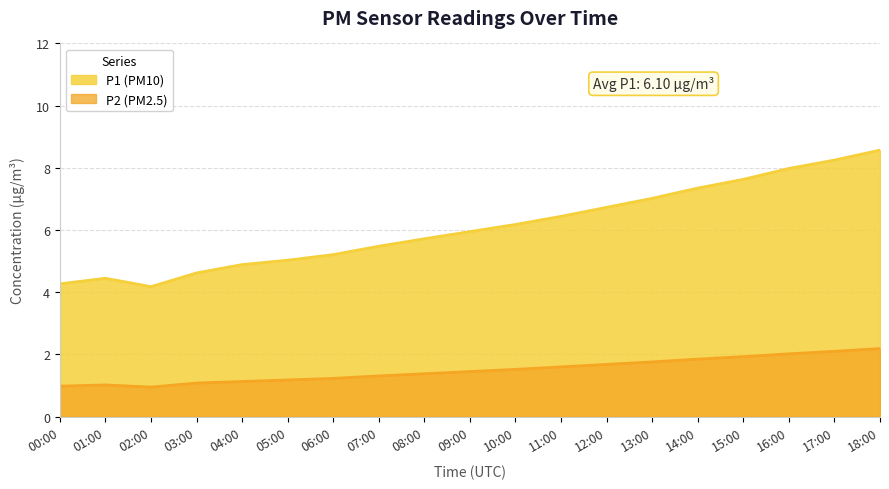

What position from the right is 03:00?

16